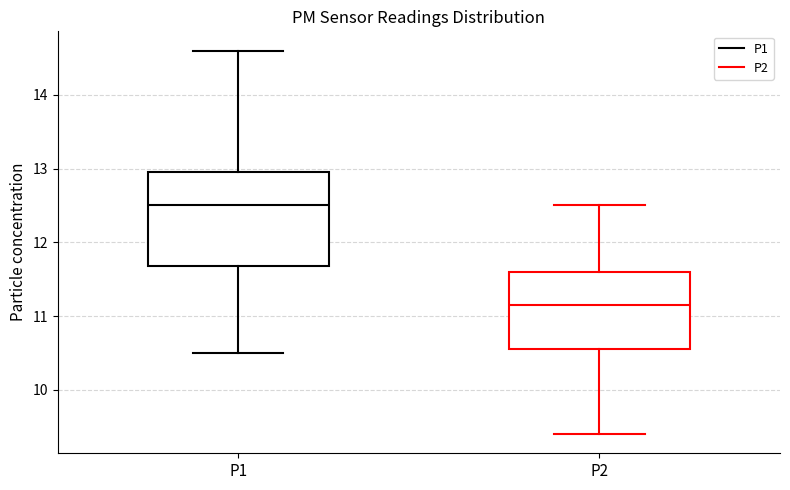

Reading left to right, transcribe this box plot: for each box, give where its median line is, the range the box spans, and where its two whiskers end, as read against the y-axis. The values are not printed on the chart, so give them approximately, as read against the axis.

P1: median 12.5, box 11.7 to 13.0, whiskers 10.5 to 14.6
P2: median 11.2, box 10.6 to 11.6, whiskers 9.4 to 12.5